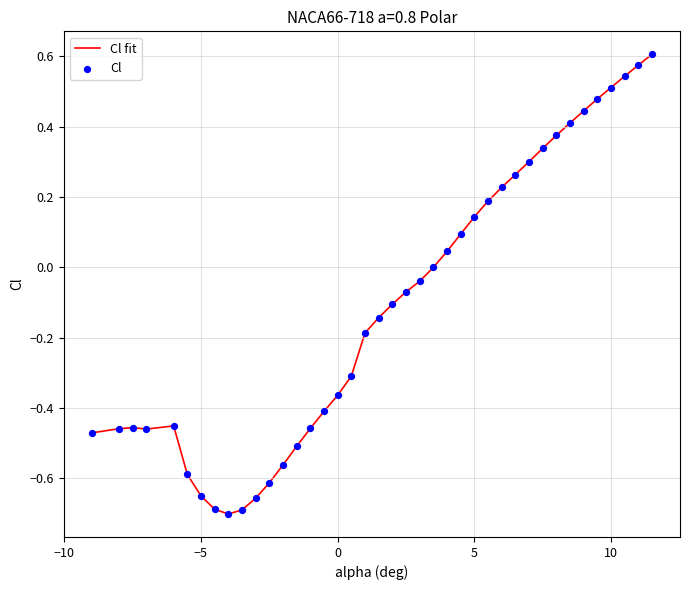

How many lines are shown in the chart?

1